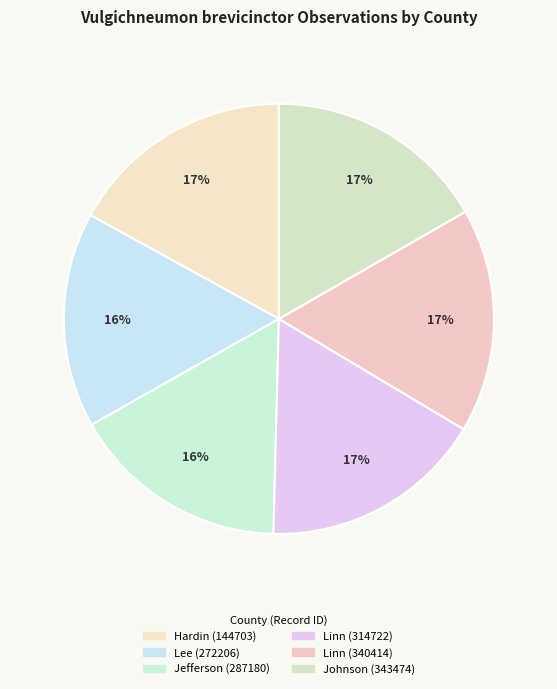

Is there a majority slice in this chart?

No